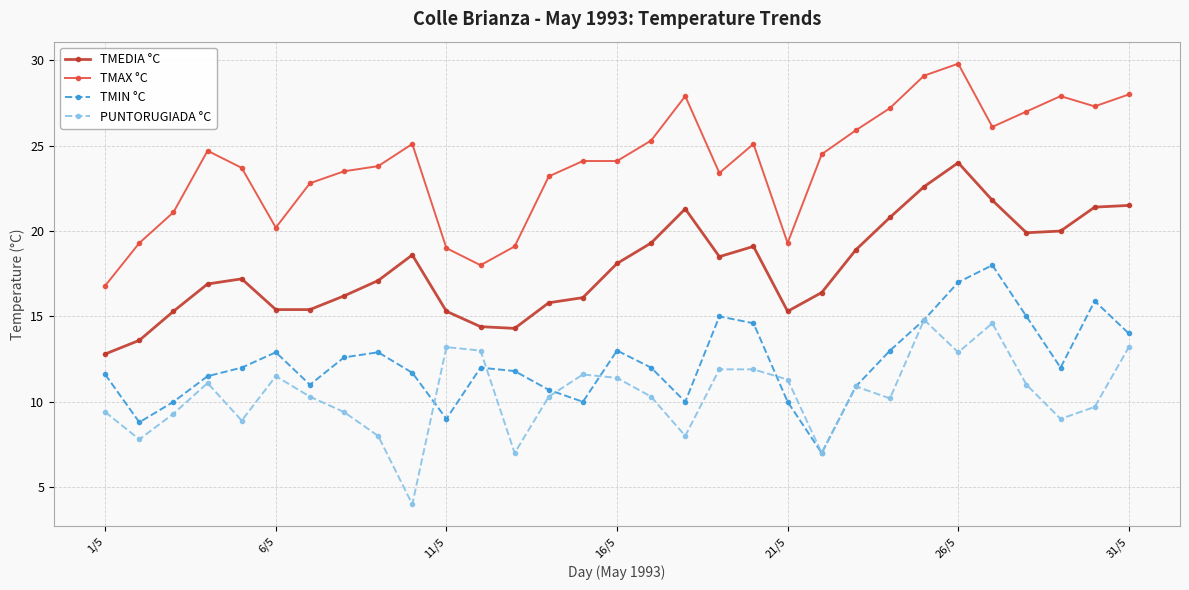

What is the highest value of the TMIN °C series?

18.0